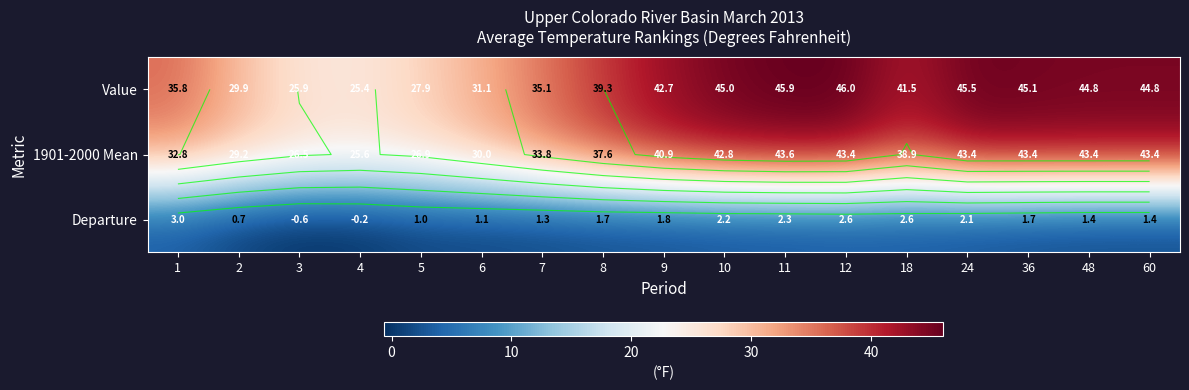

What is the approximate value of Departure at 18?

2.6